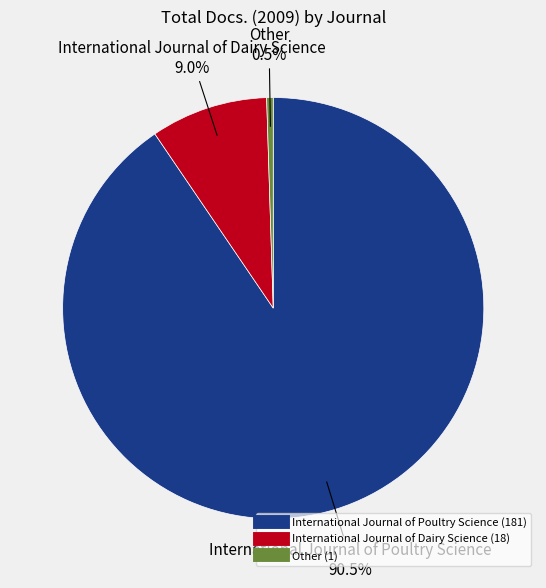

To the nearest percent, what is the difference between the largest and smallest slice percentages?

90%